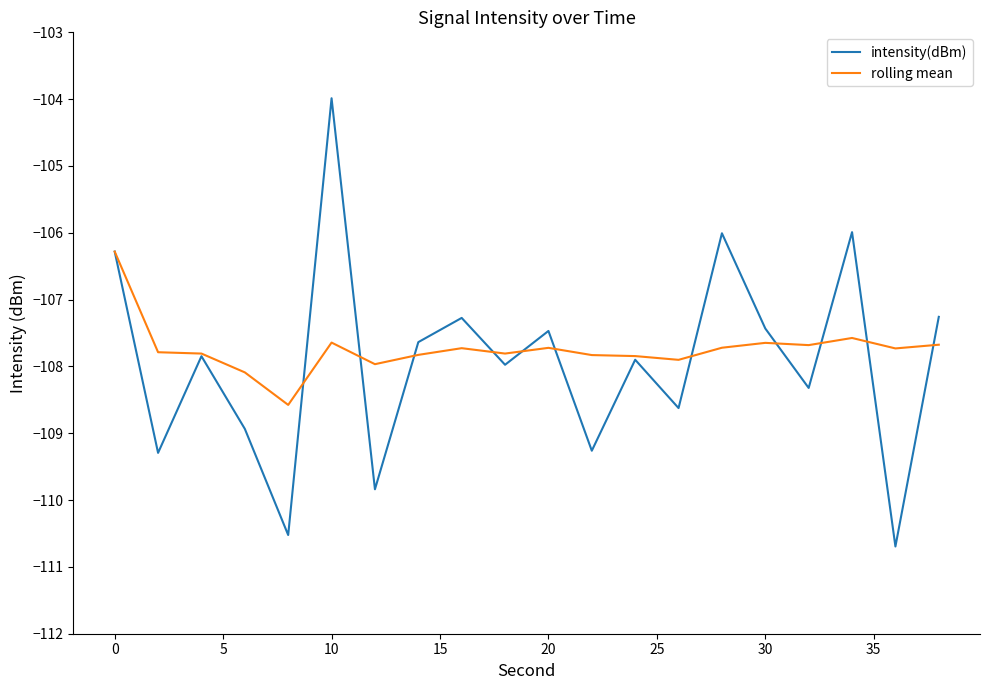

Is this an area chart (filled region under the line)?

No